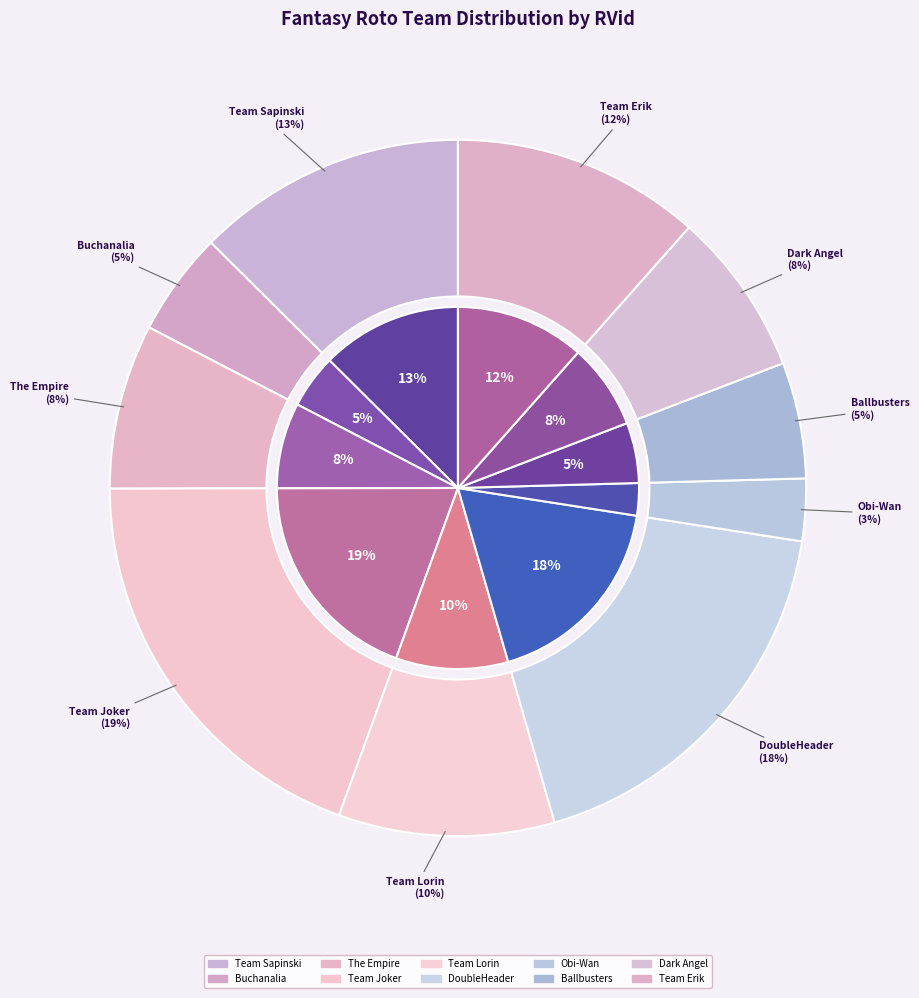

To the nearest percent, what portion does The Empire represent?

8%